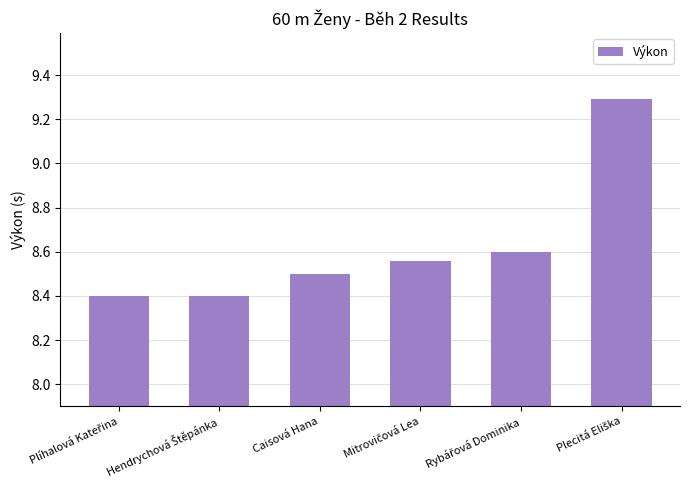

What is the sum of all values?

51.8